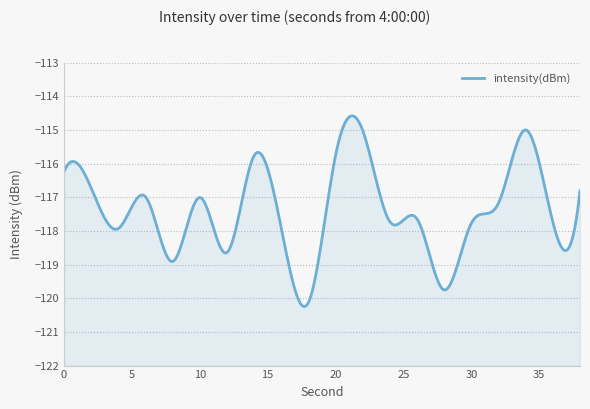

How many lines are shown in the chart?

1